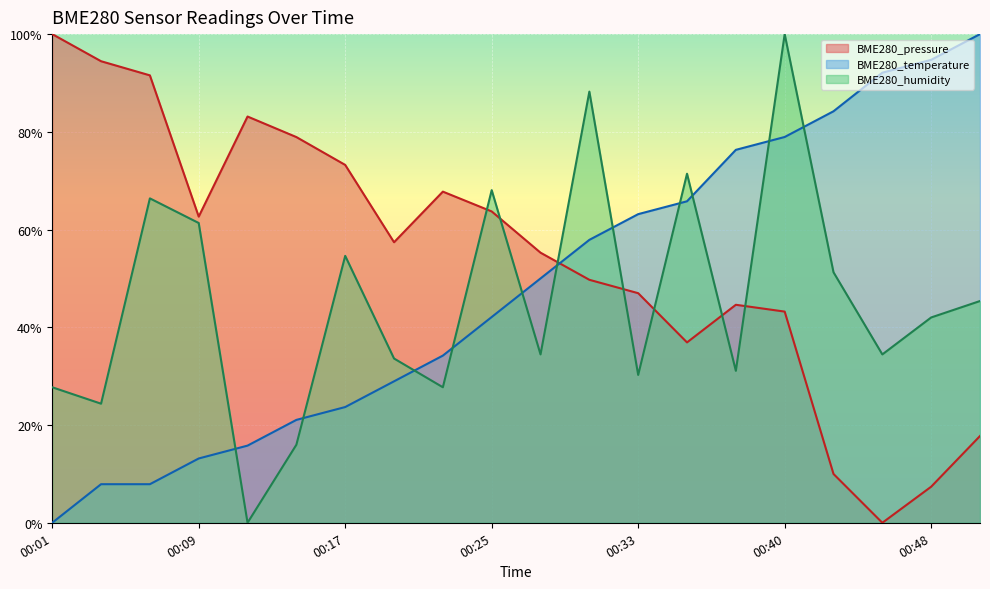

What is the sum of the BME280_humidity values at 00:27 and 00:30?

1.2